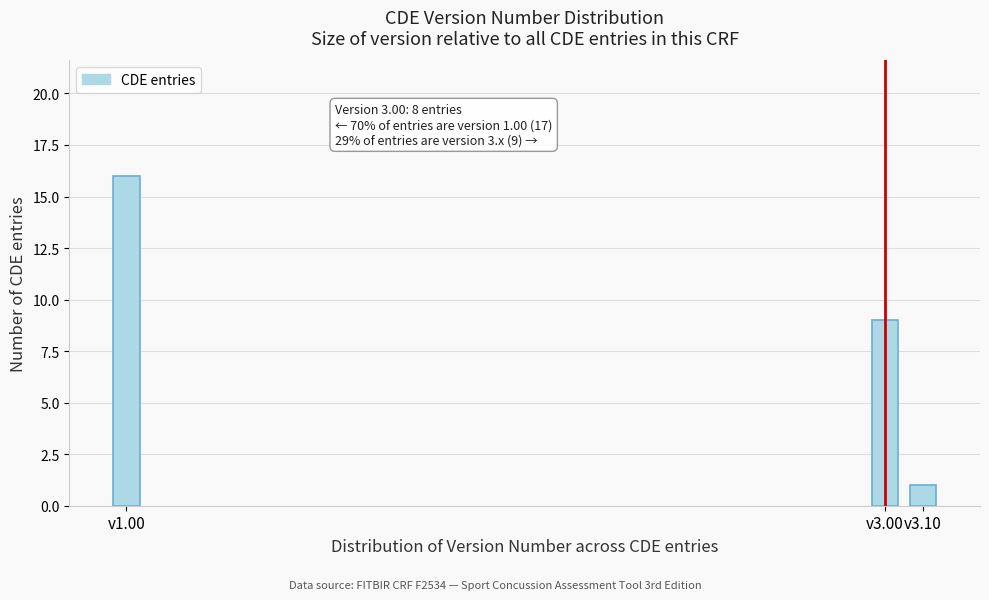

Reading right to left, extract all data points from this chart.

1	9	16